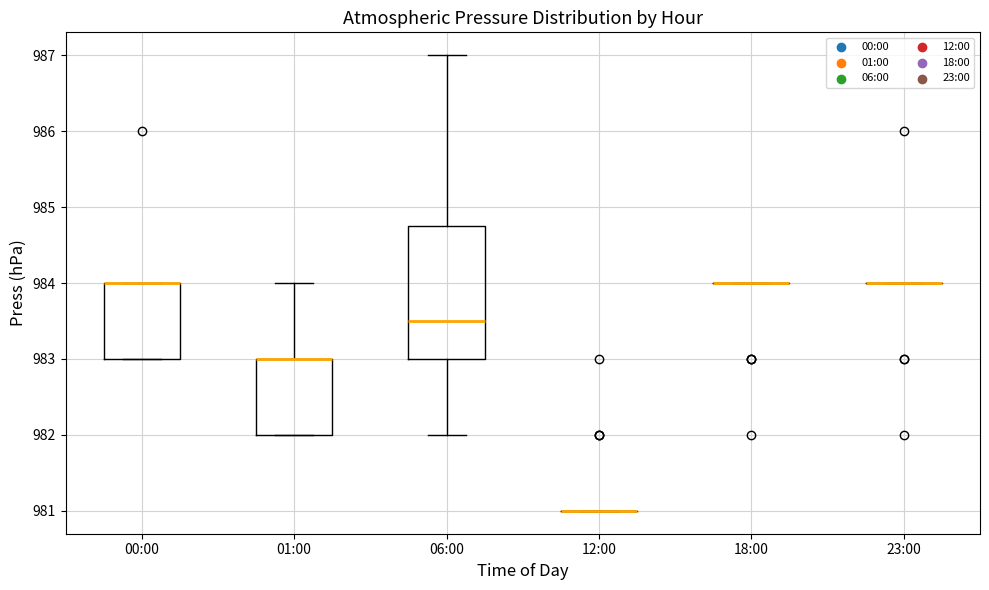

Reading left to right, transcribe this box plot: for each box, give where its median line is, the range the box spans, and where its two whiskers end, as read against the y-axis. The values are not printed on the chart, so give them approximately, as read against the axis.

00:00: median 984.0 (drawn on the box's upper edge), box 983.0 to 984.0, whiskers 983.0 to 984.0
01:00: median 983.0 (drawn on the box's upper edge), box 982.0 to 983.0, whiskers 982.0 to 984.0
06:00: median 983.5, box 983.0 to 984.8, whiskers 982.0 to 987.0
12:00: box collapsed to a line at 981.0, whiskers 981.0 to 981.0
18:00: box collapsed to a line at 984.0, whiskers 984.0 to 984.0
23:00: box collapsed to a line at 984.0, whiskers 984.0 to 984.0